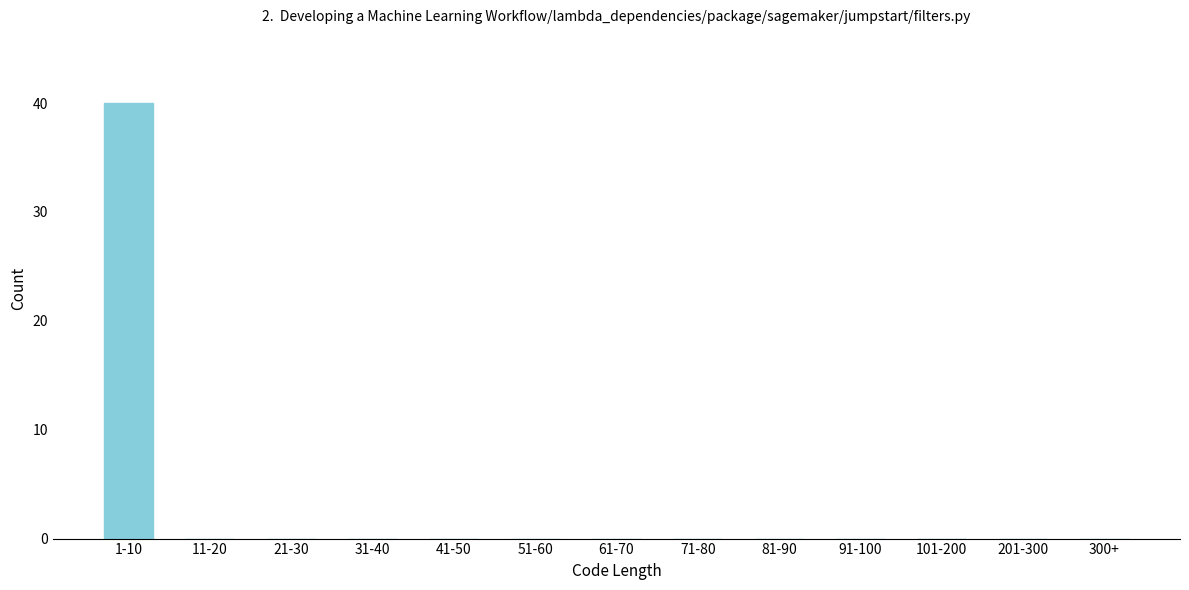

Reading left to right, what are all the values shown in this chart?

1-10=40	11-20=0	21-30=0	31-40=0	41-50=0	51-60=0	61-70=0	71-80=0	81-90=0	91-100=0	101-200=0	201-300=0	300+=0